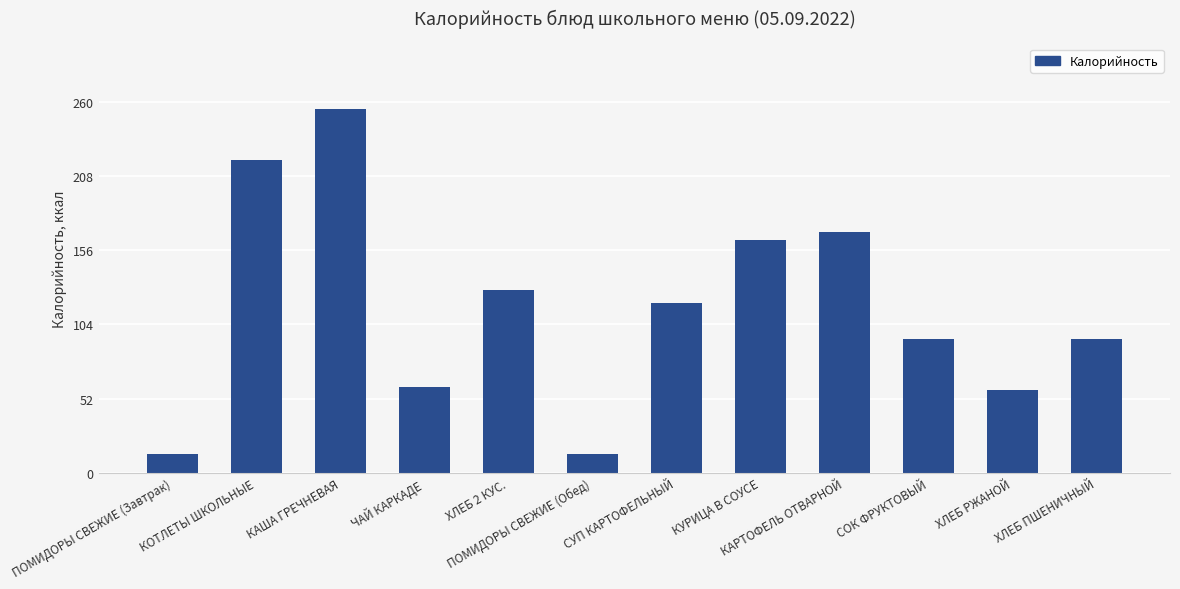

How many values are below 119?

6